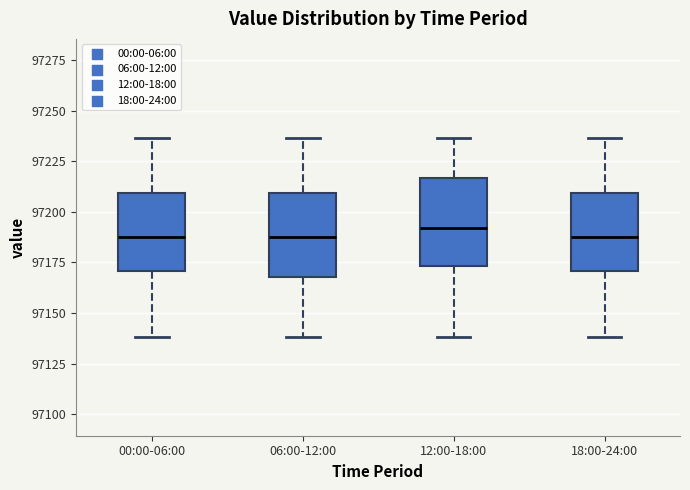

Reading left to right, transcribe this box plot: for each box, give where its median line is, the range the box spans, and where its two whiskers end, as read against the y-axis. The values are not printed on the chart, so give them approximately, as read against the axis.

00:00-06:00: median 97190, box 97170 to 97210, whiskers 97140 to 97235
06:00-12:00: median 97190, box 97170 to 97210, whiskers 97140 to 97235
12:00-18:00: median 97190, box 97175 to 97215, whiskers 97140 to 97235
18:00-24:00: median 97190, box 97170 to 97210, whiskers 97140 to 97235